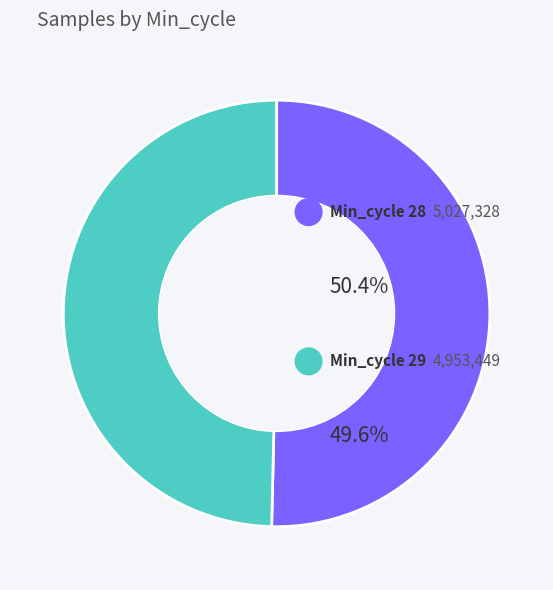

Does any single category account for the majority?

Yes